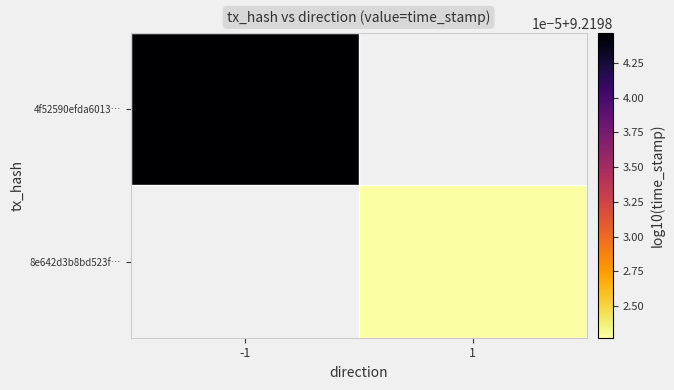

Which category has the lowest value across all series?

1